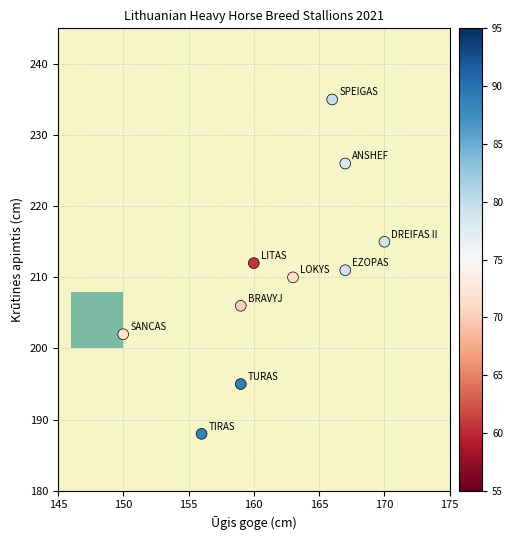

What is the range of Y values (max minus min)?

47